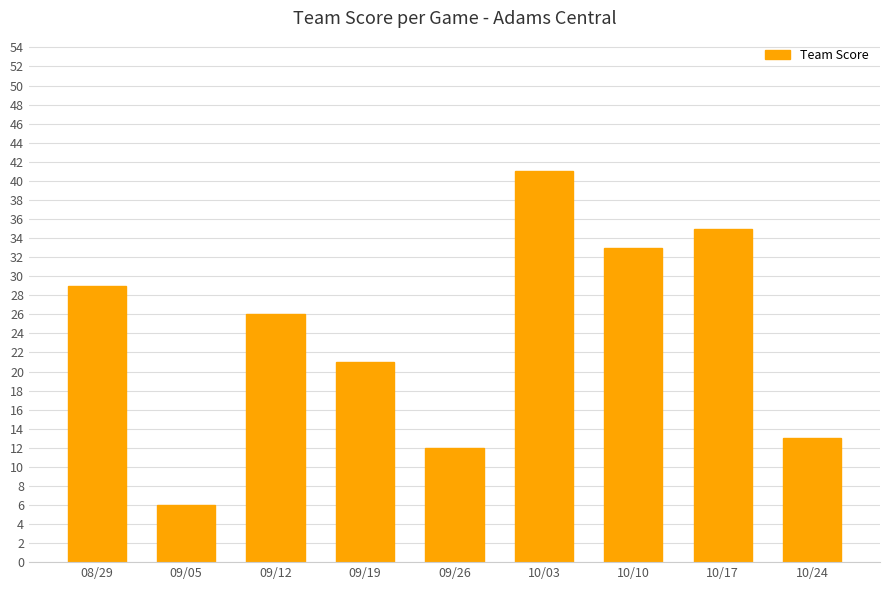

Reading left to right, extract all data points from this chart.

29	6	26	21	12	41	33	35	13